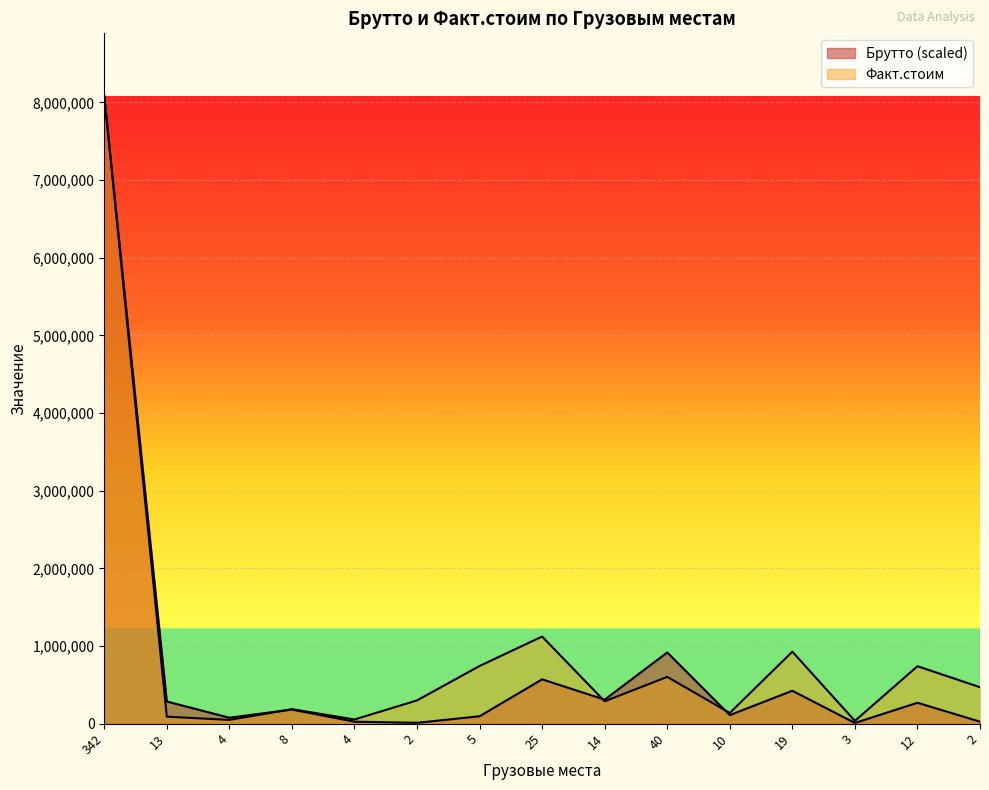

What is the approximate value of Брутто at 40?

917548.3